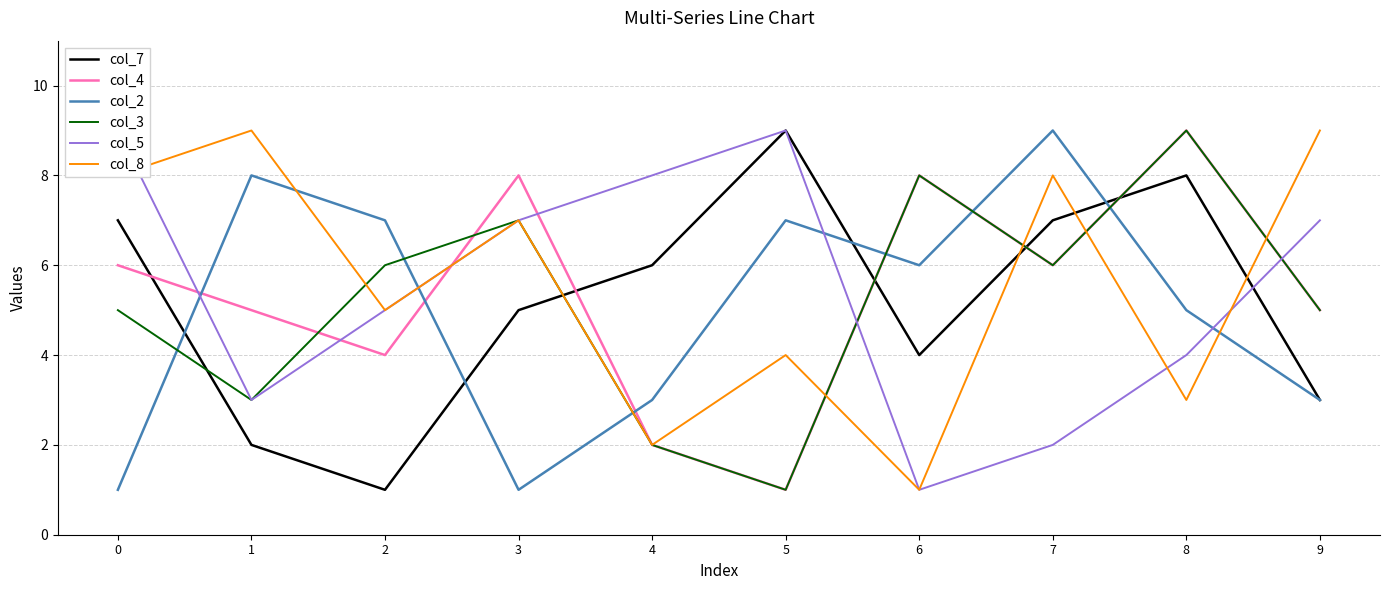

After their last crossing, which series has the higher values: col_2 or col_8?

col_8